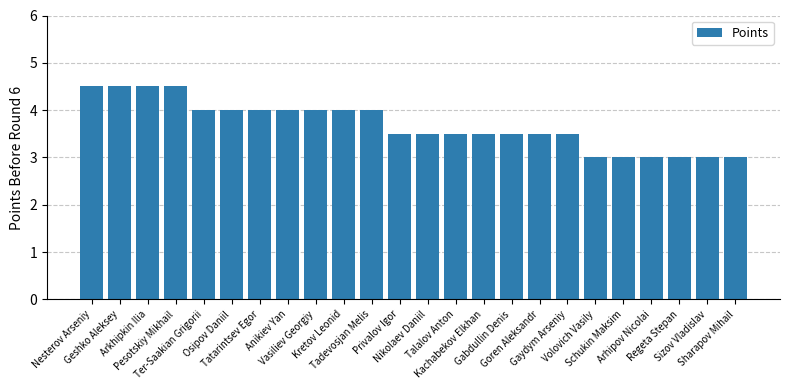

What is the minimum value shown in the chart?

3.0